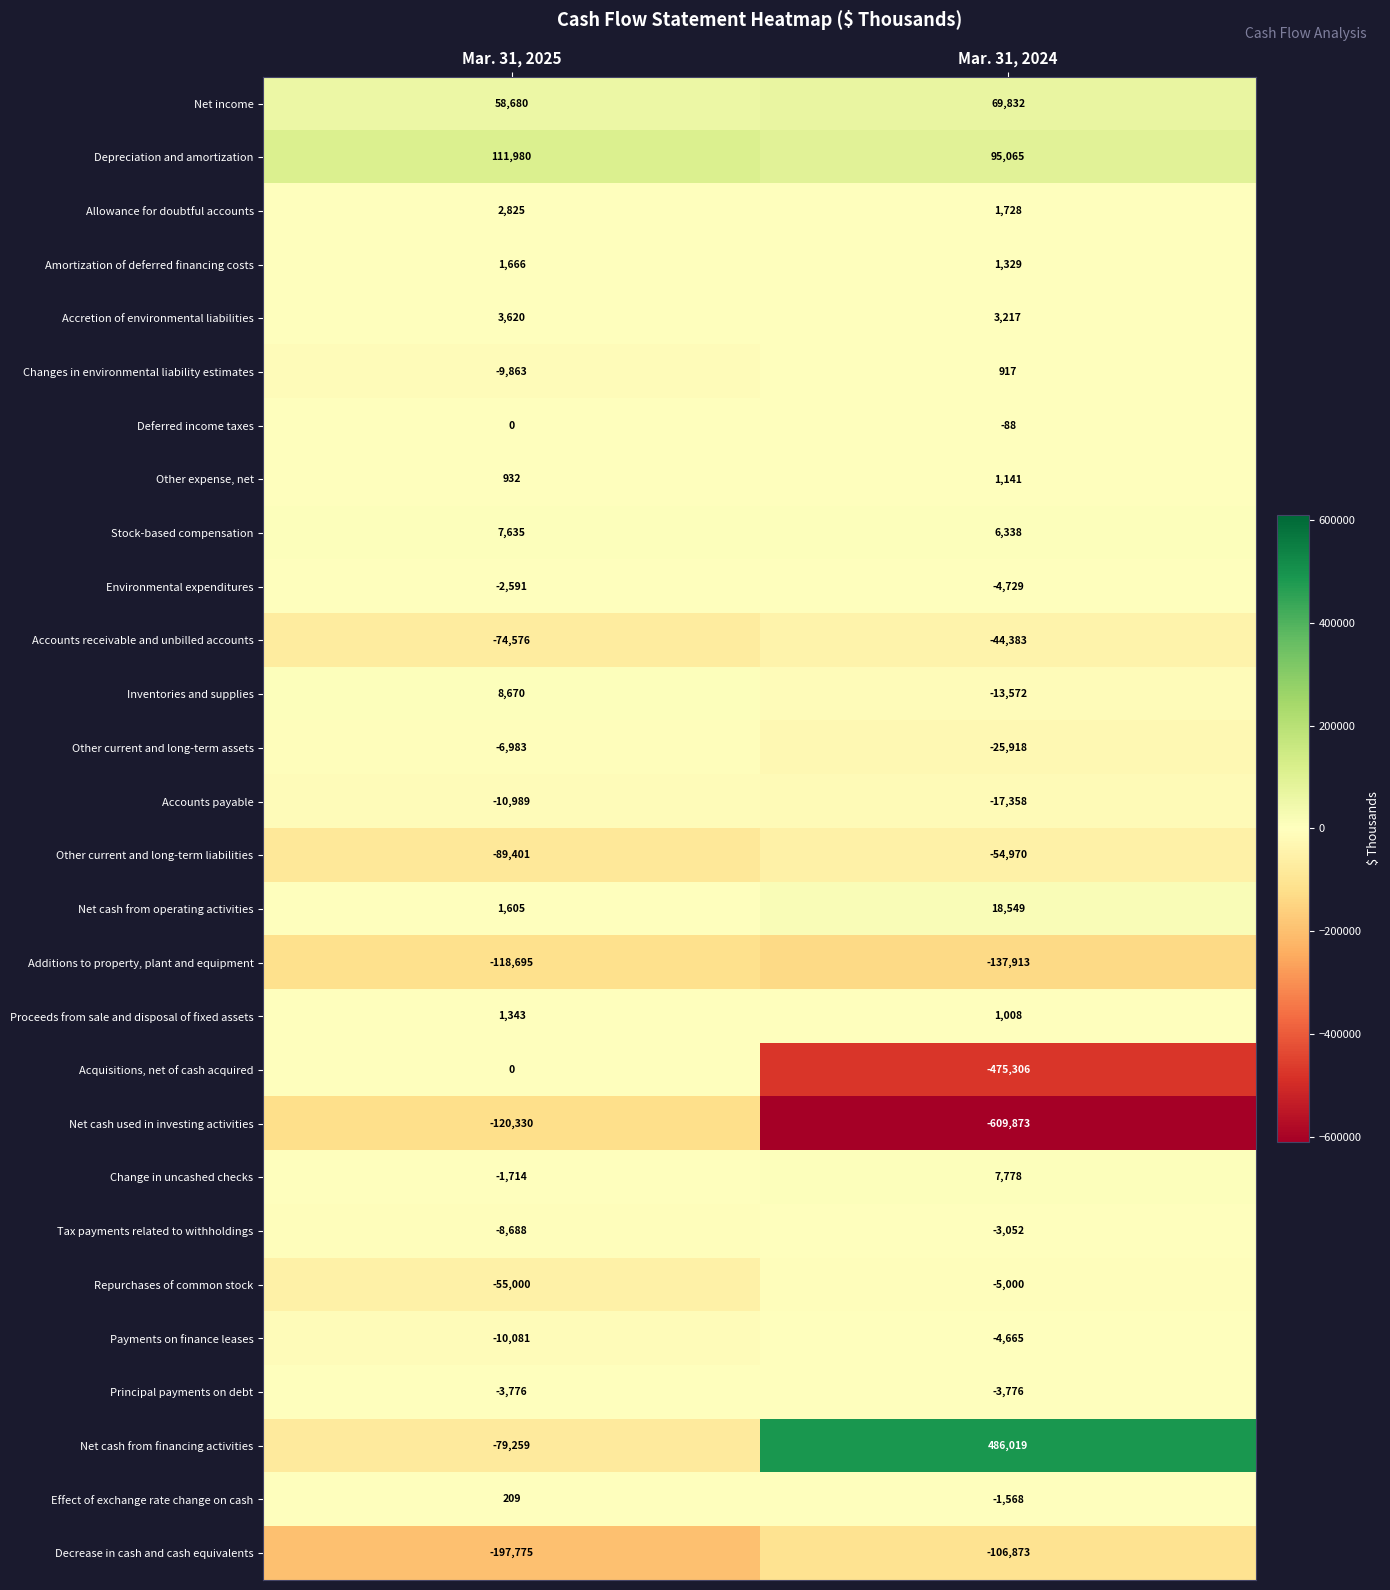

What is the difference between the Amortization of deferred financing costs values at Mar. 31, 2024 and Mar. 31, 2025?

337